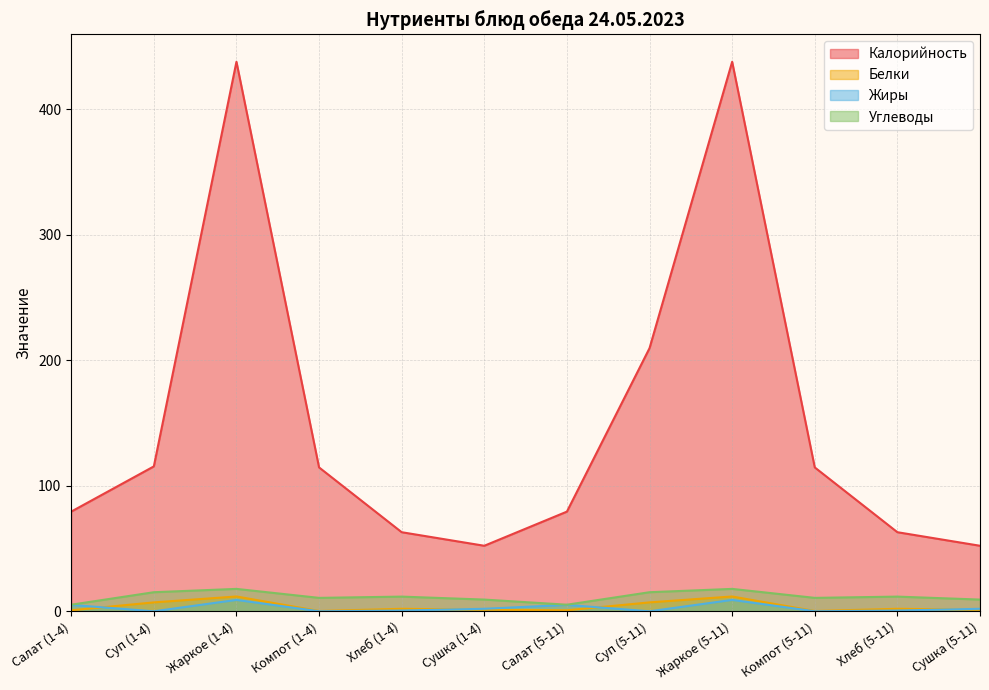

True or false: Калорийность has a value of 52.2 at Сушка (1-4).

True